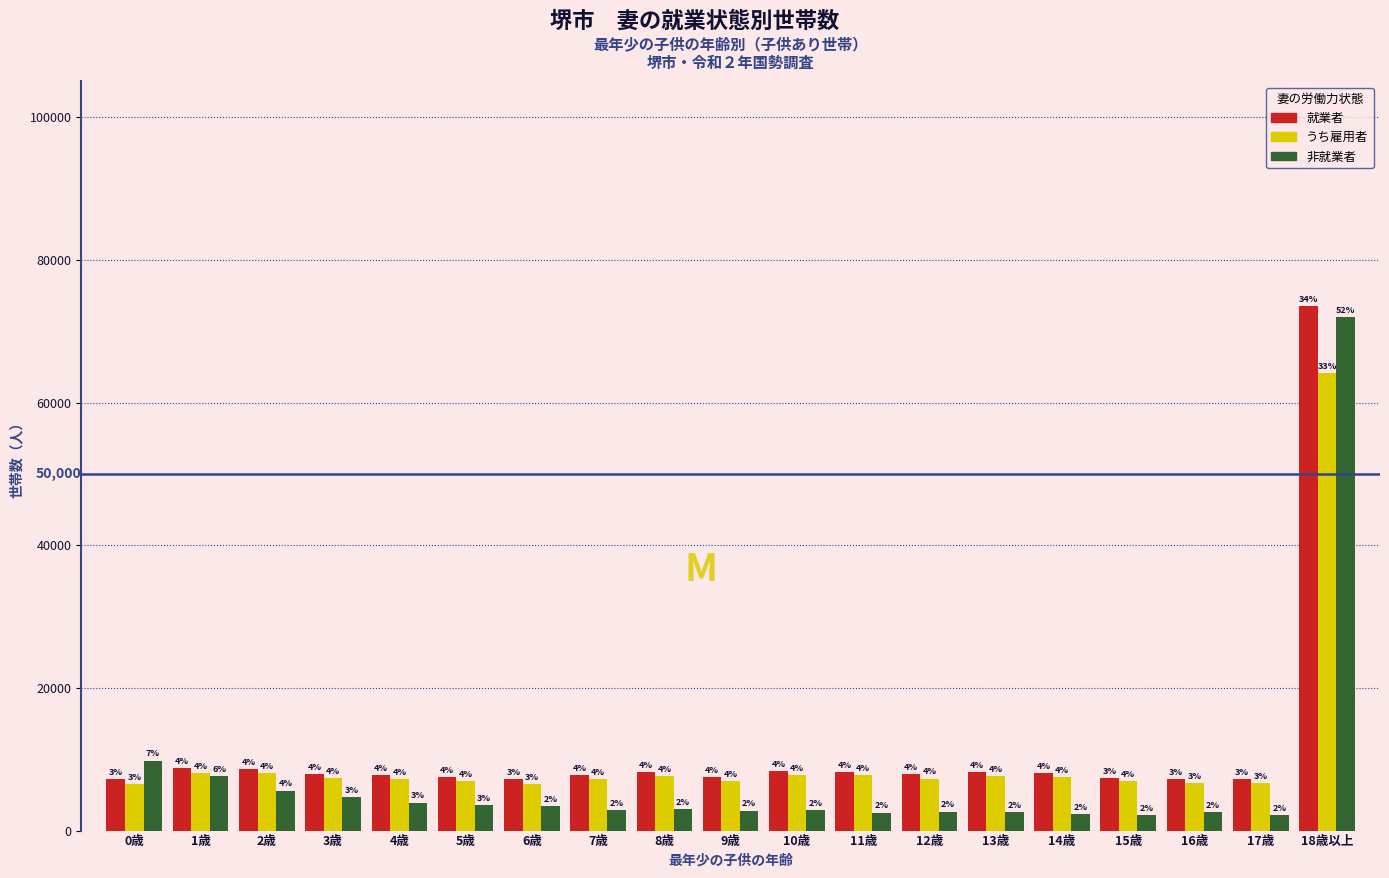

How many bars are there in each group?

3